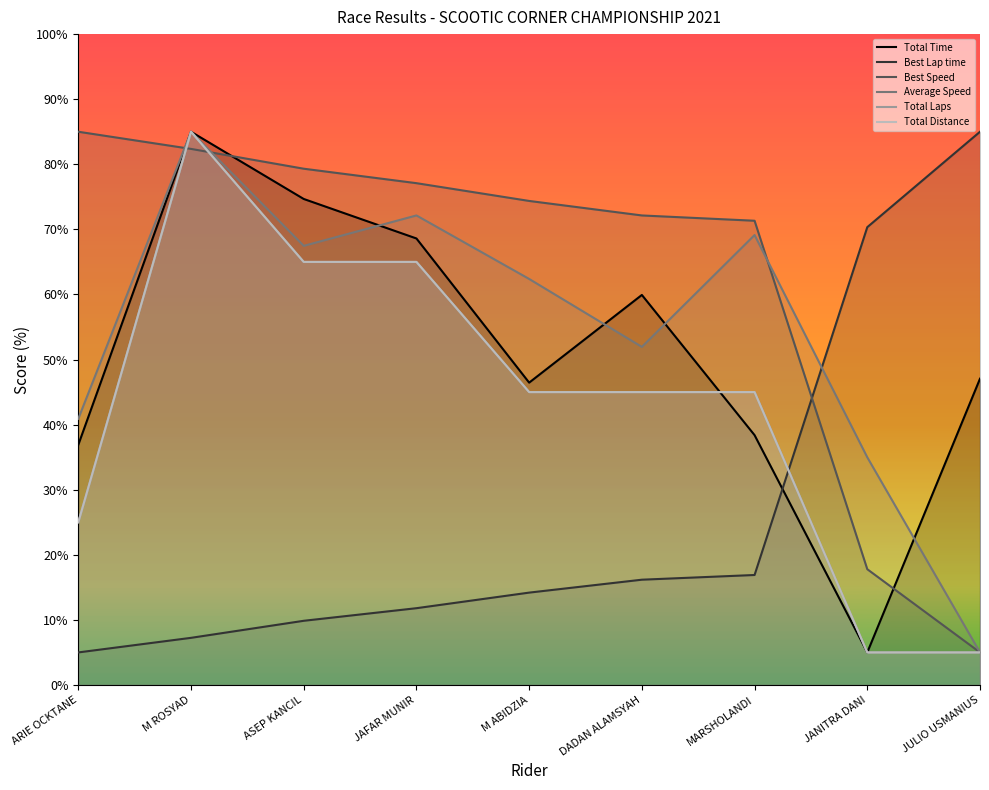

The Best Speed series shows 85.0 at ARIE OCKTANE. True or false?

True